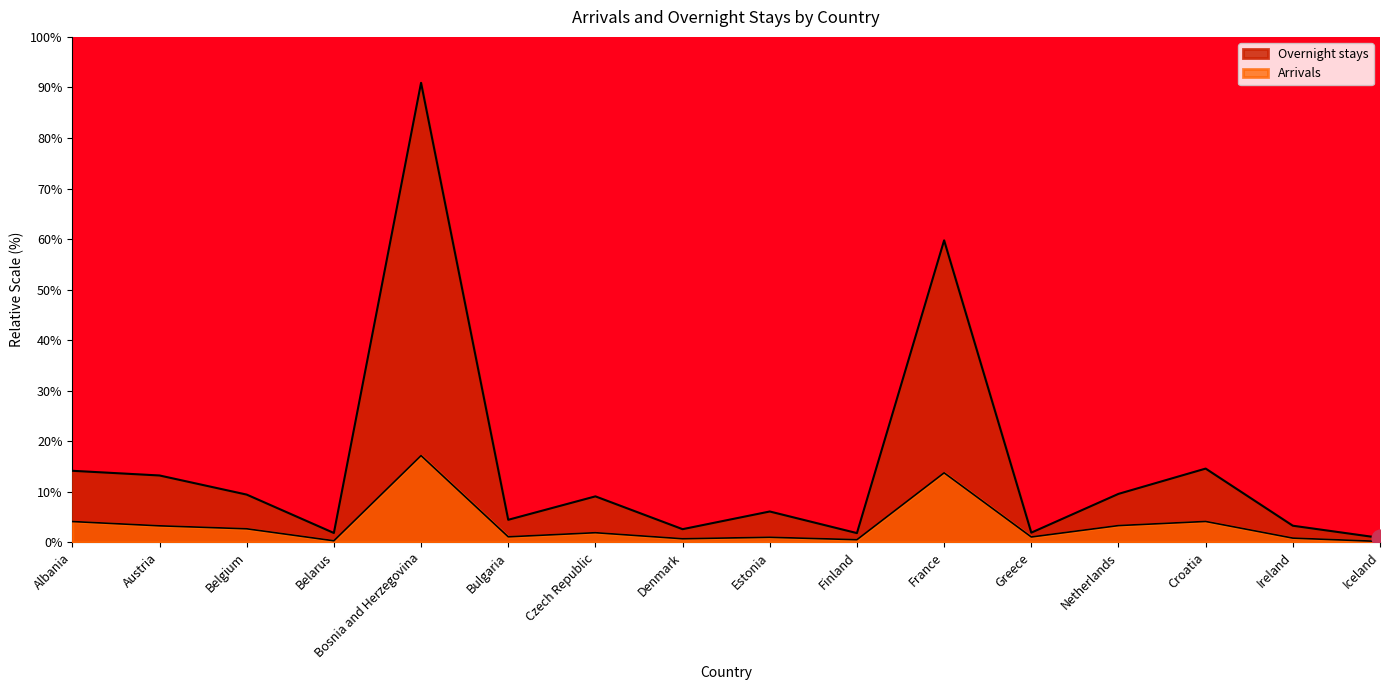

Reading right to left, what are all the values shown in this chart?

Arrivals: Iceland=0.2	Ireland=0.8	Croatia=4.1	Netherlands=3.3	Greece=1.0	France=13.7	Finland=0.5	Estonia=1.0	Denmark=0.7	Czech Republic=1.9	Bulgaria=1.1	Bosnia and Herzegovina=17.2	Belarus=0.3	Belgium=2.7	Austria=3.3	Albania=4.1
Overnight stays: Iceland=0.9	Ireland=3.3	Croatia=14.6	Netherlands=9.6	Greece=1.9	France=59.7	Finland=1.8	Estonia=6.1	Denmark=2.6	Czech Republic=9.1	Bulgaria=4.4	Bosnia and Herzegovina=90.9	Belarus=1.8	Belgium=9.4	Austria=13.2	Albania=14.1